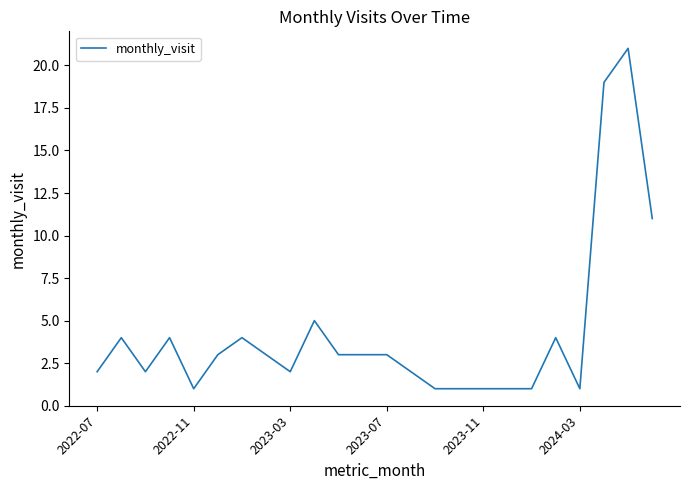

What is the difference between the maximum and minimum values?

20